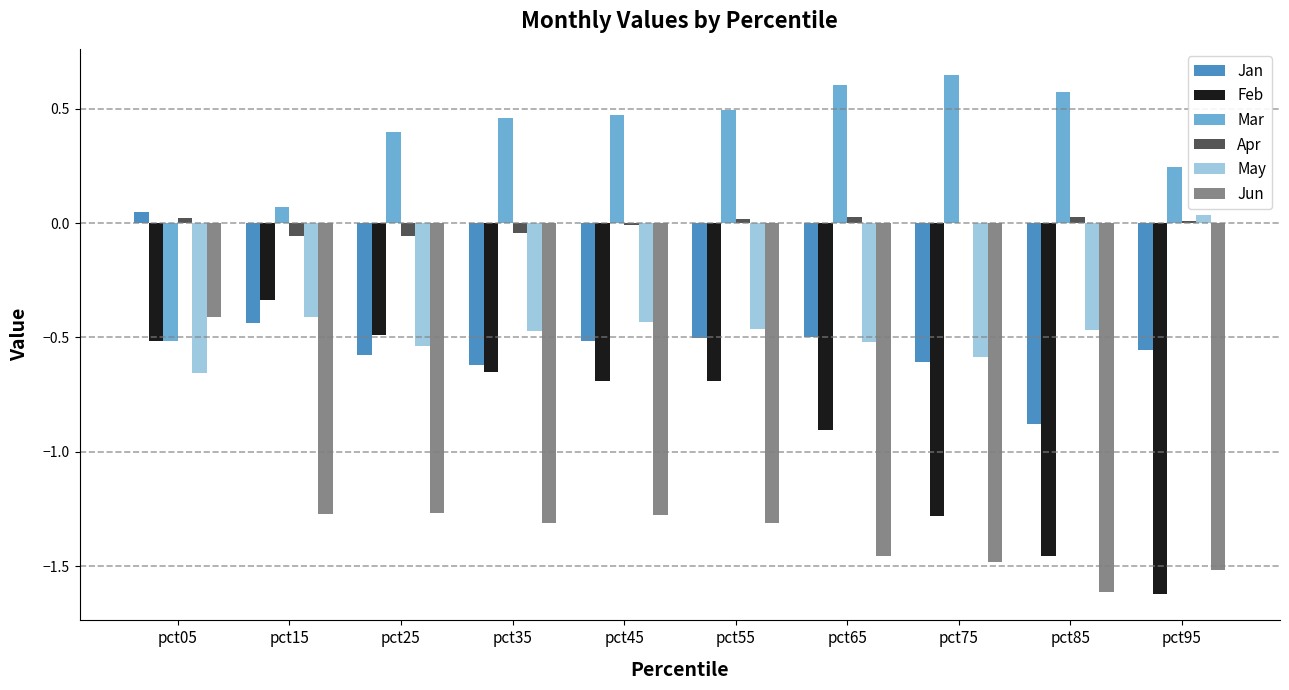

How many groups of bars are there?

10